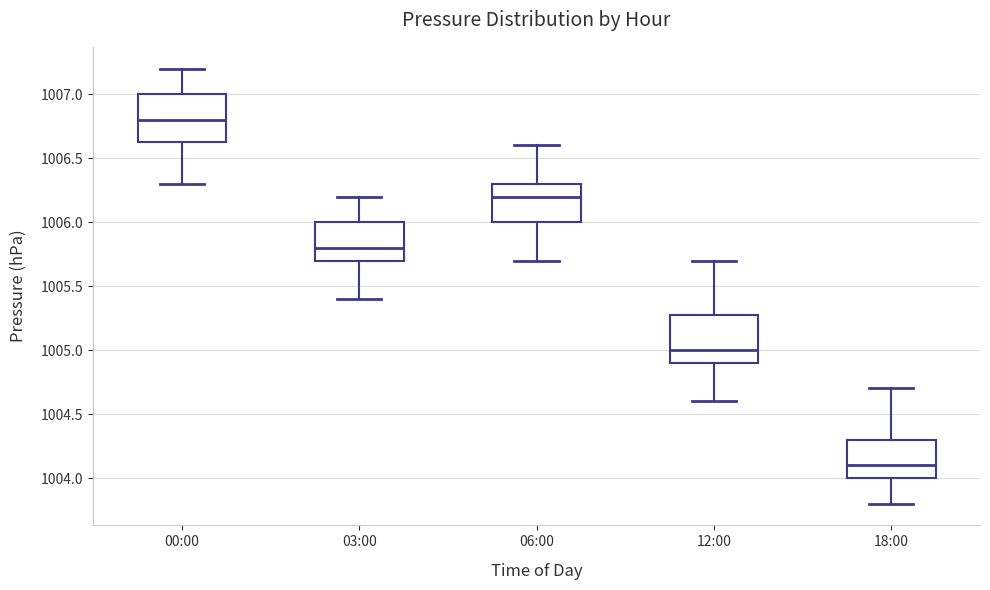

Where is the upper edge of the box for 00:00 on the y-axis? The values are not printed on the chart, so give them approximately, as read against the axis.

1007.00